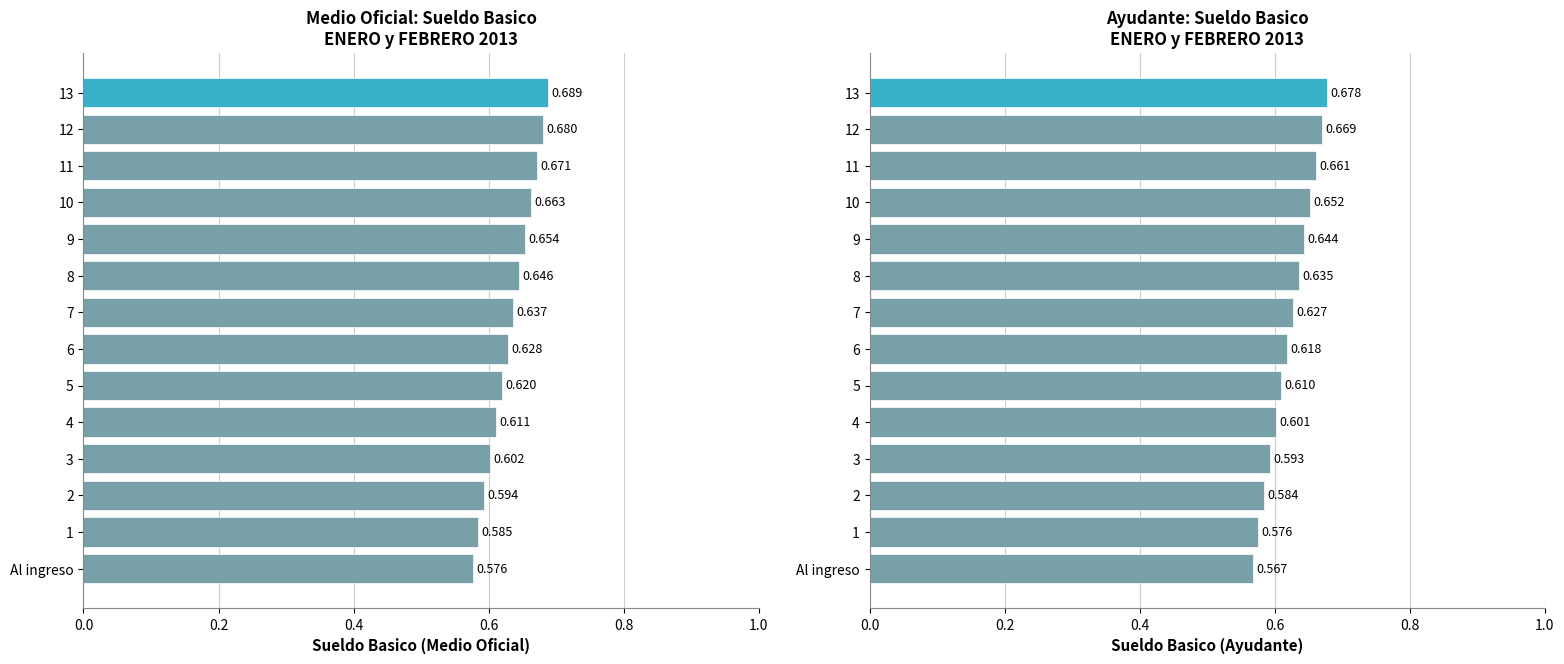

How many data points does each series have?

14